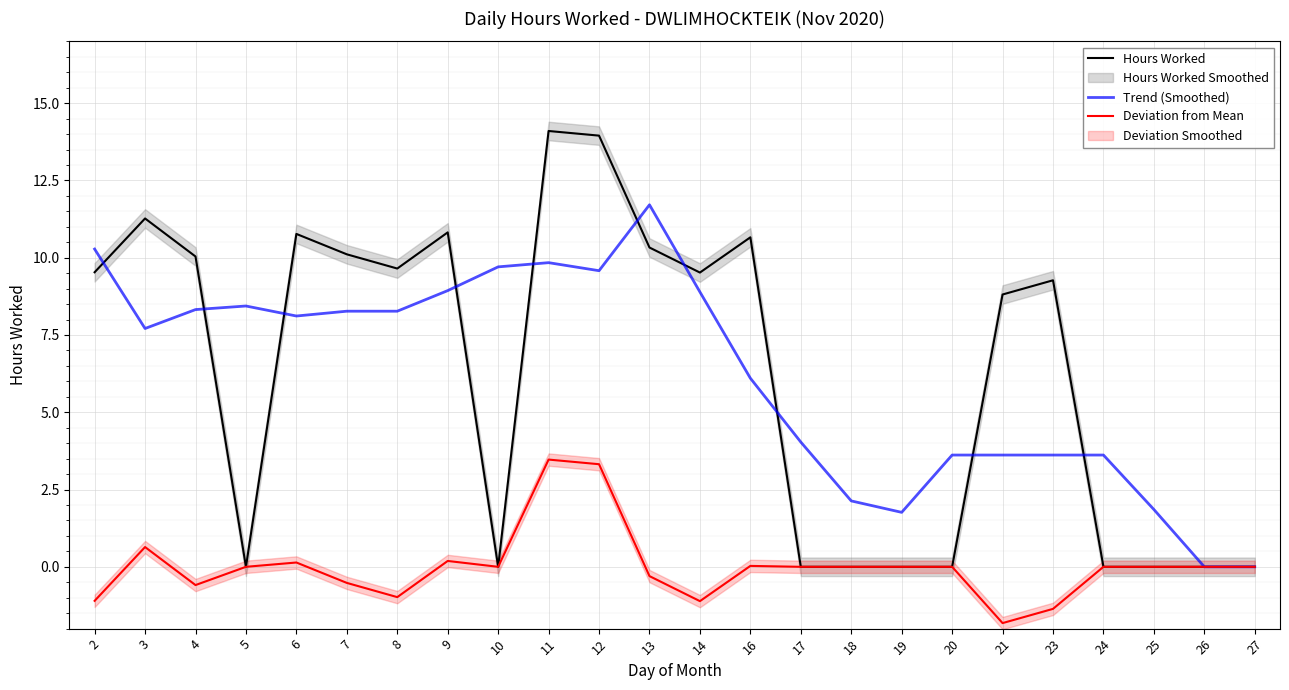

How many data points in Trend (Smoothed) are less than 8?

12